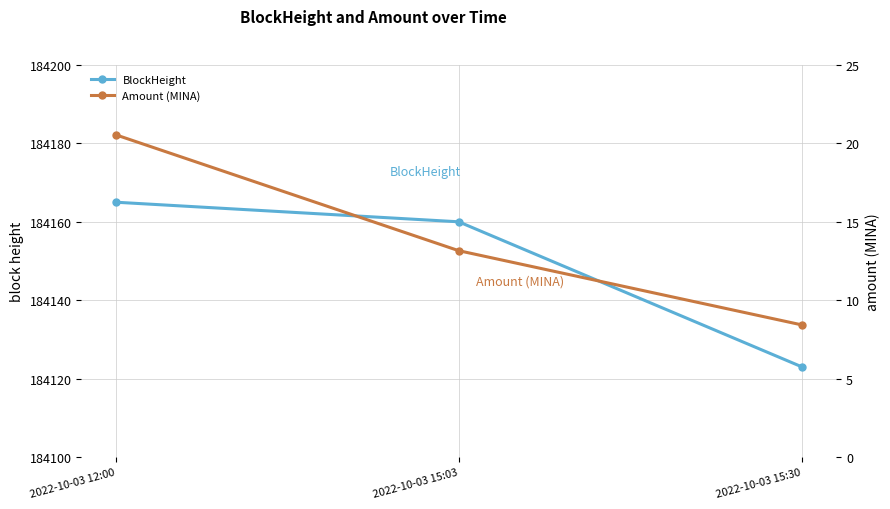

At which category does the chart reach its minimum across all series?

2022-10-03 15:30